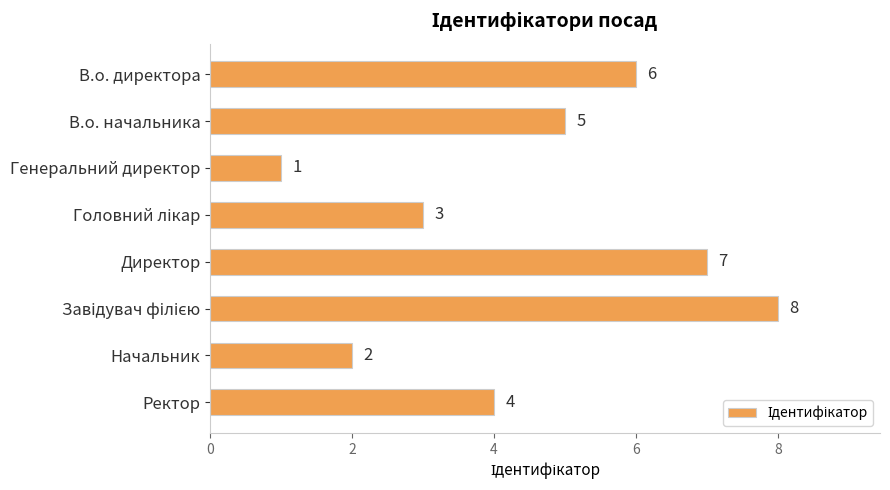

What is the change in value from Директор to Начальник?

-5